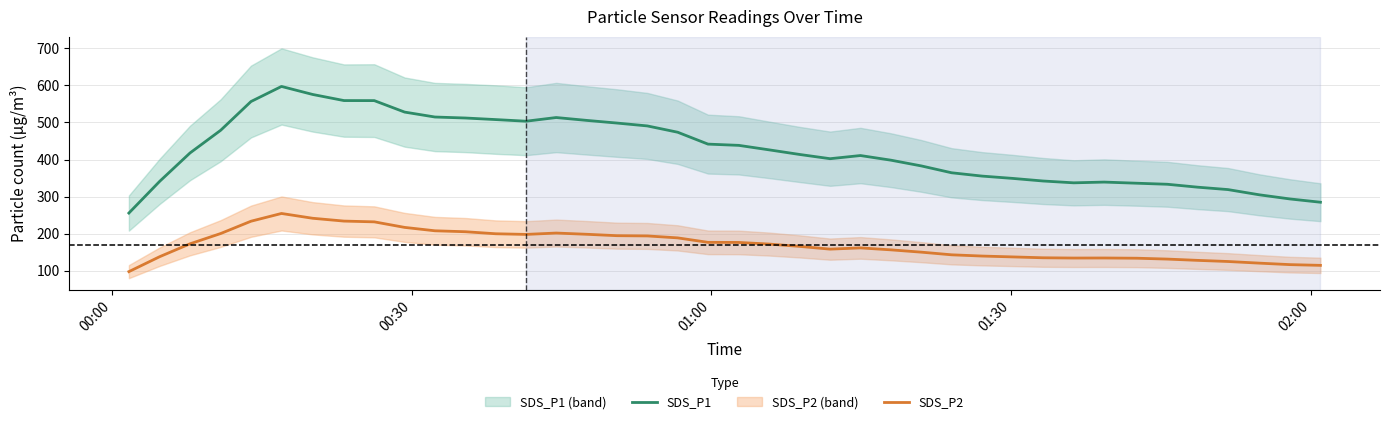

True or false: SDS_P1 and SDS_P2 cross at least once.

False